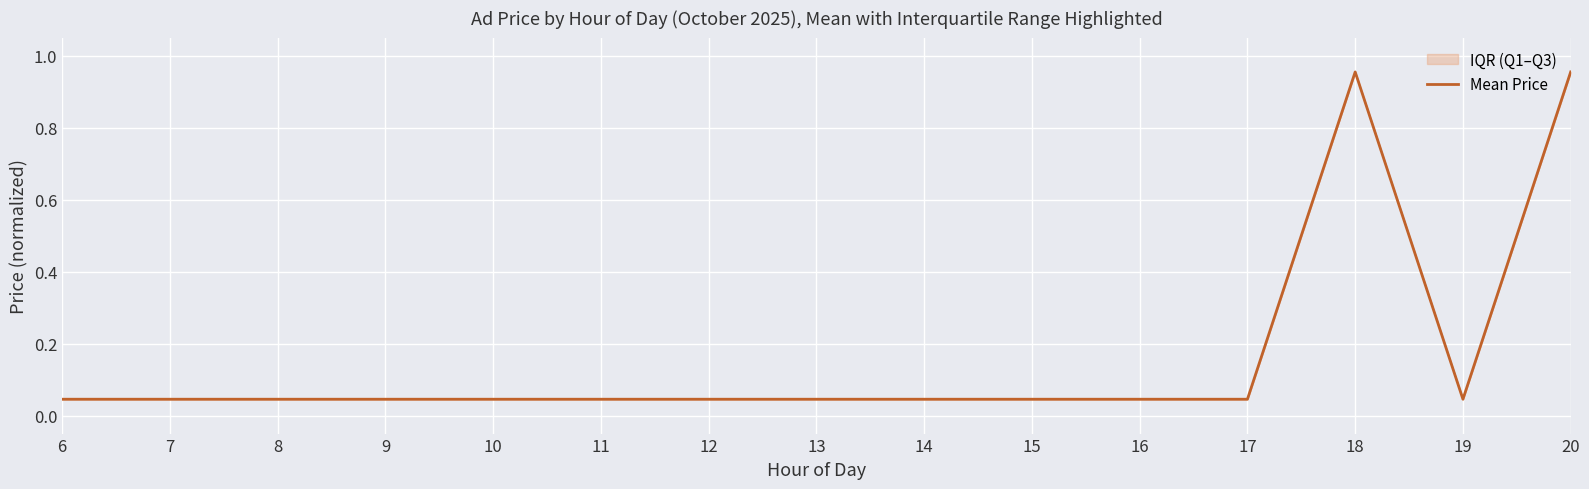

What is the sum of all values?

2.5